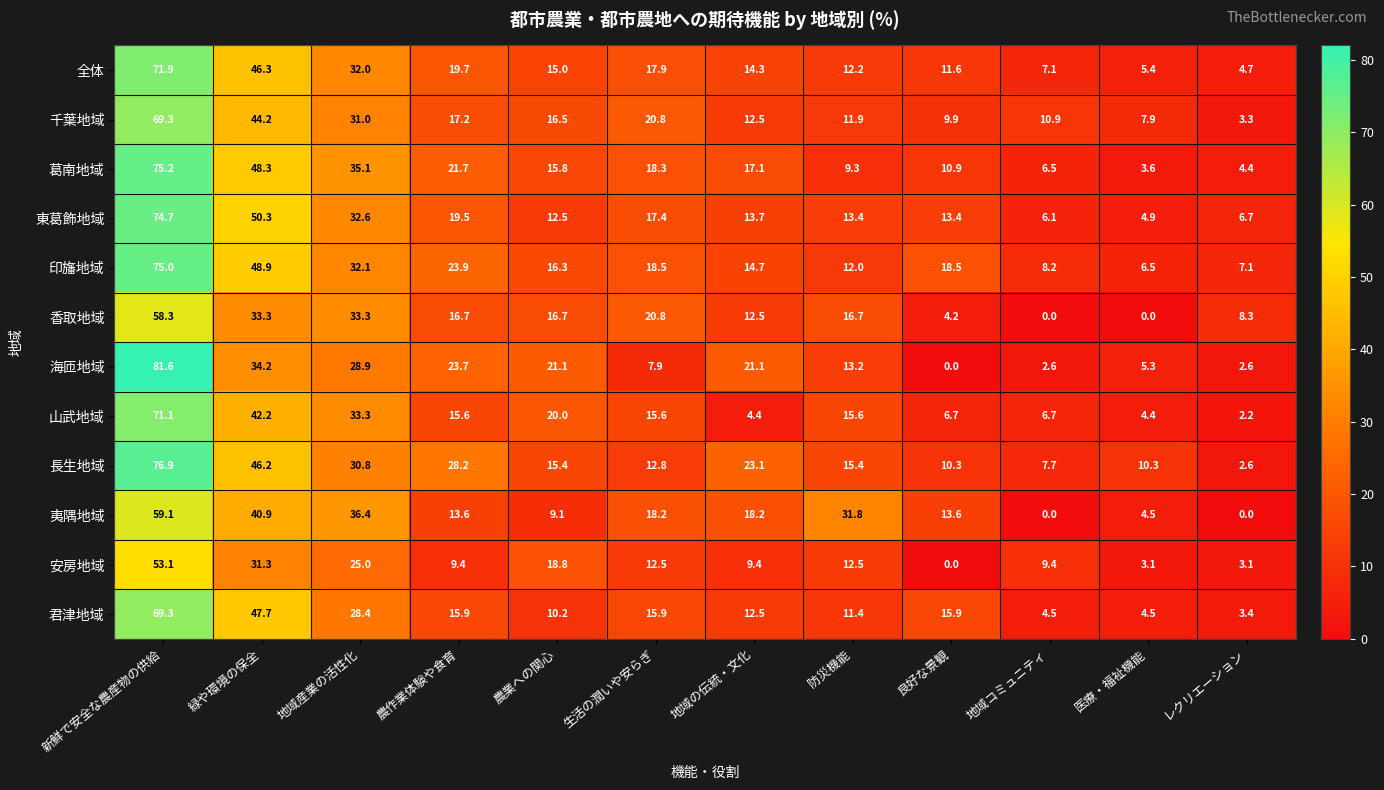

What is the difference between the maximum and minimum values in the 東葛飾地域 series?

69.8